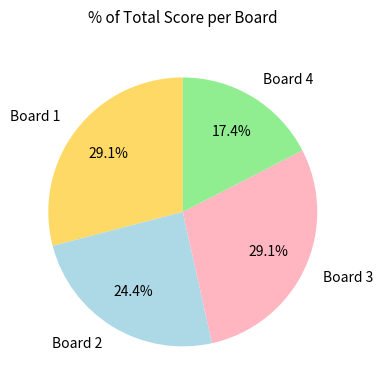

What percentage do Board 4 and Board 1 together represent?

46.5%